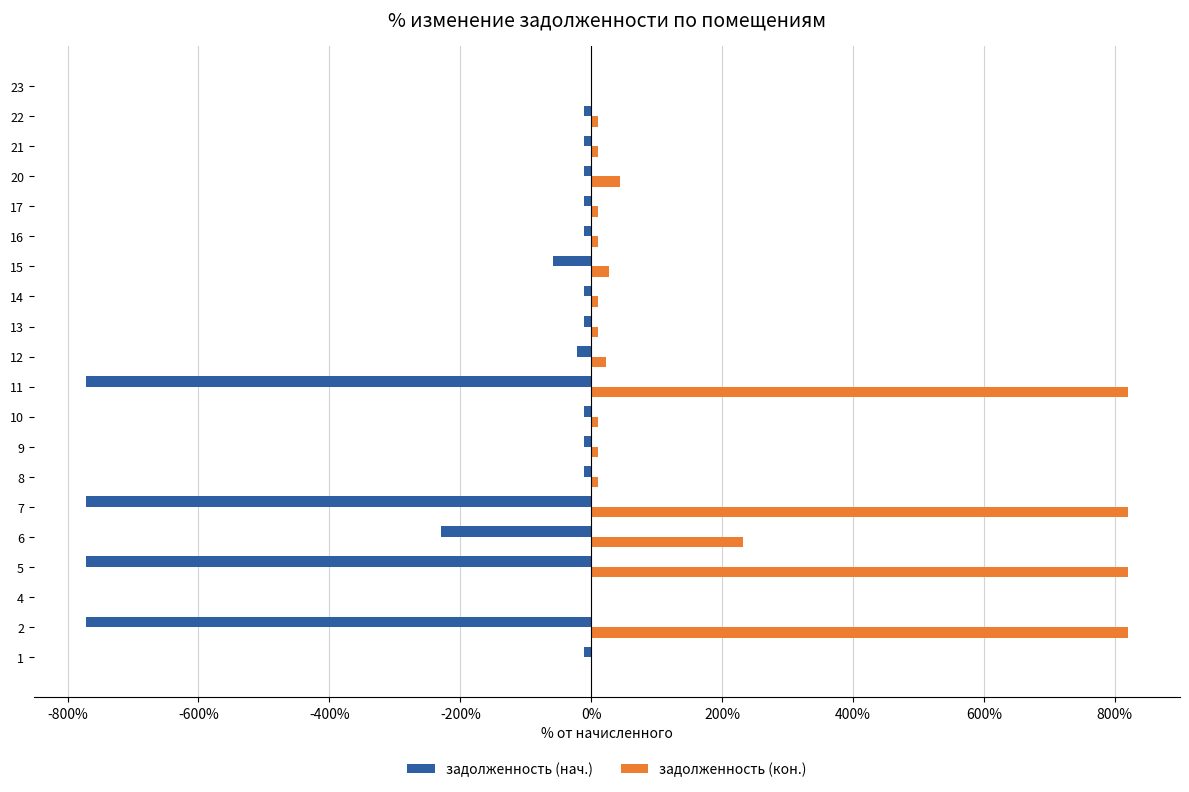

What is the highest value of the задолженность (кон.) series?

820.1